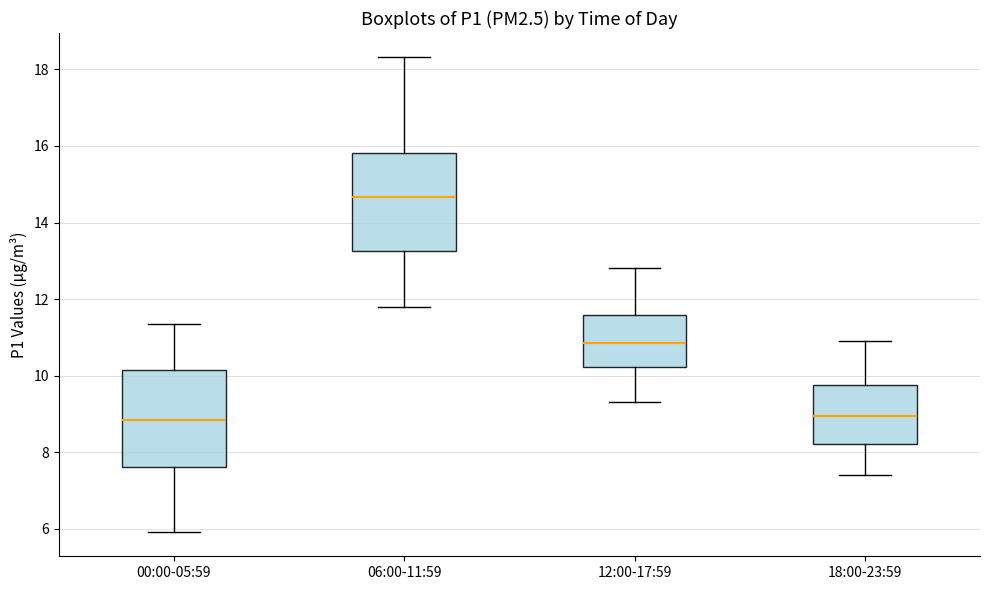

Which box's median line is the highest?

06:00-11:59